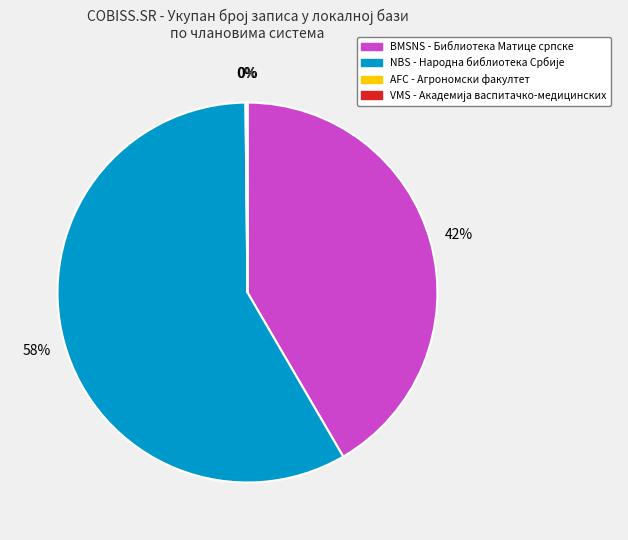

To the nearest percent, what percentage of the pie is BMSNS - Библиотека Матице српске?

42%